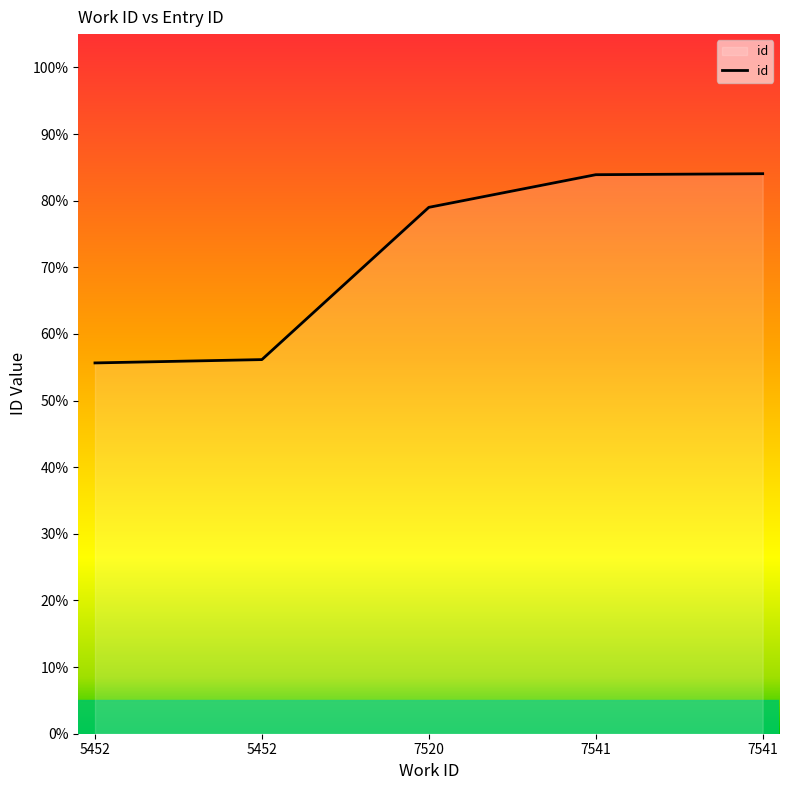

The chart shows a value of 84.0 at 7541. True or false?

True